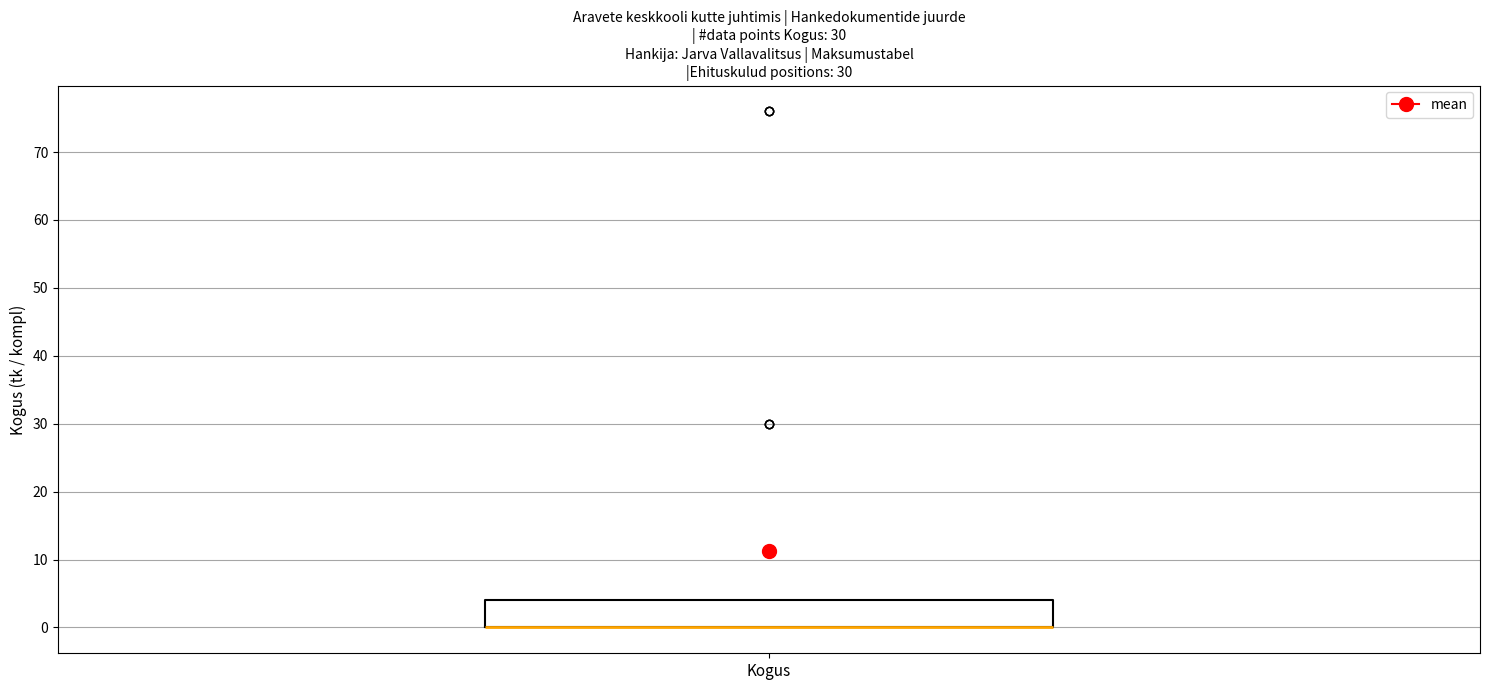

Where is the lower edge of the box for Kogus on the y-axis? The values are not printed on the chart, so give them approximately, as read against the axis.

0